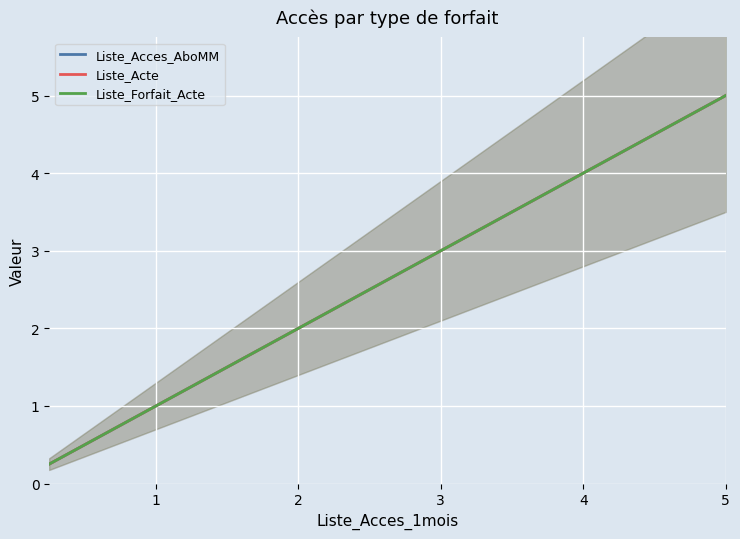

Which series has the largest total across all categories?

Liste_Acces_AboMM